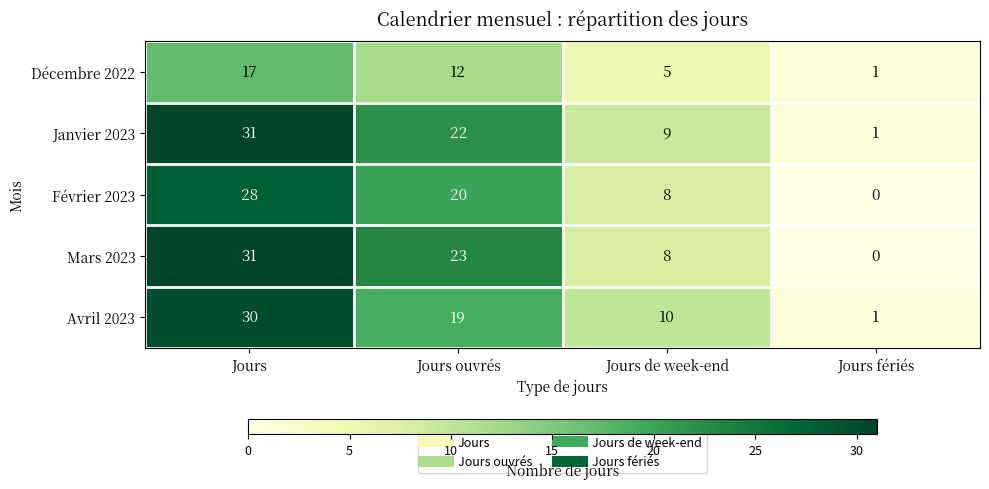

Is it true that Février 2023 equals -17 at Jours fériés?

False